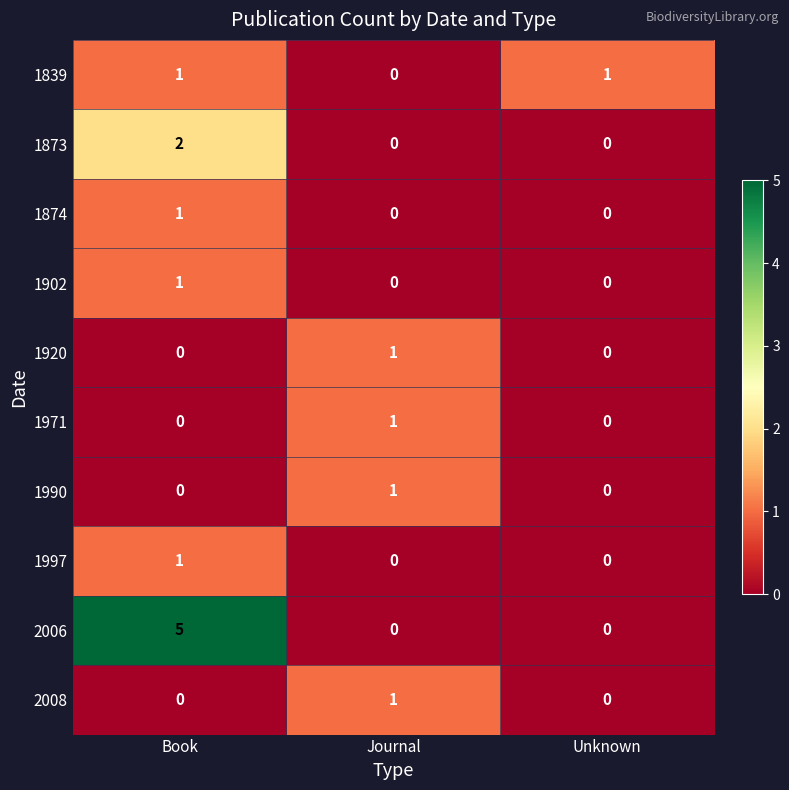

What is the greatest value displayed?

5